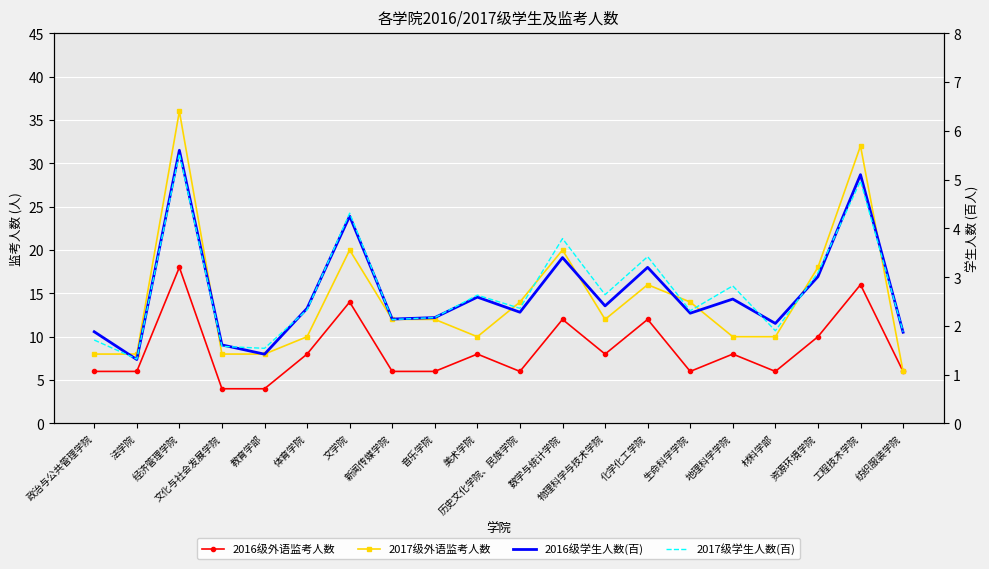

Is it true that 2017级学生人数(百) equals 3.1 at 资源环境学院?

True